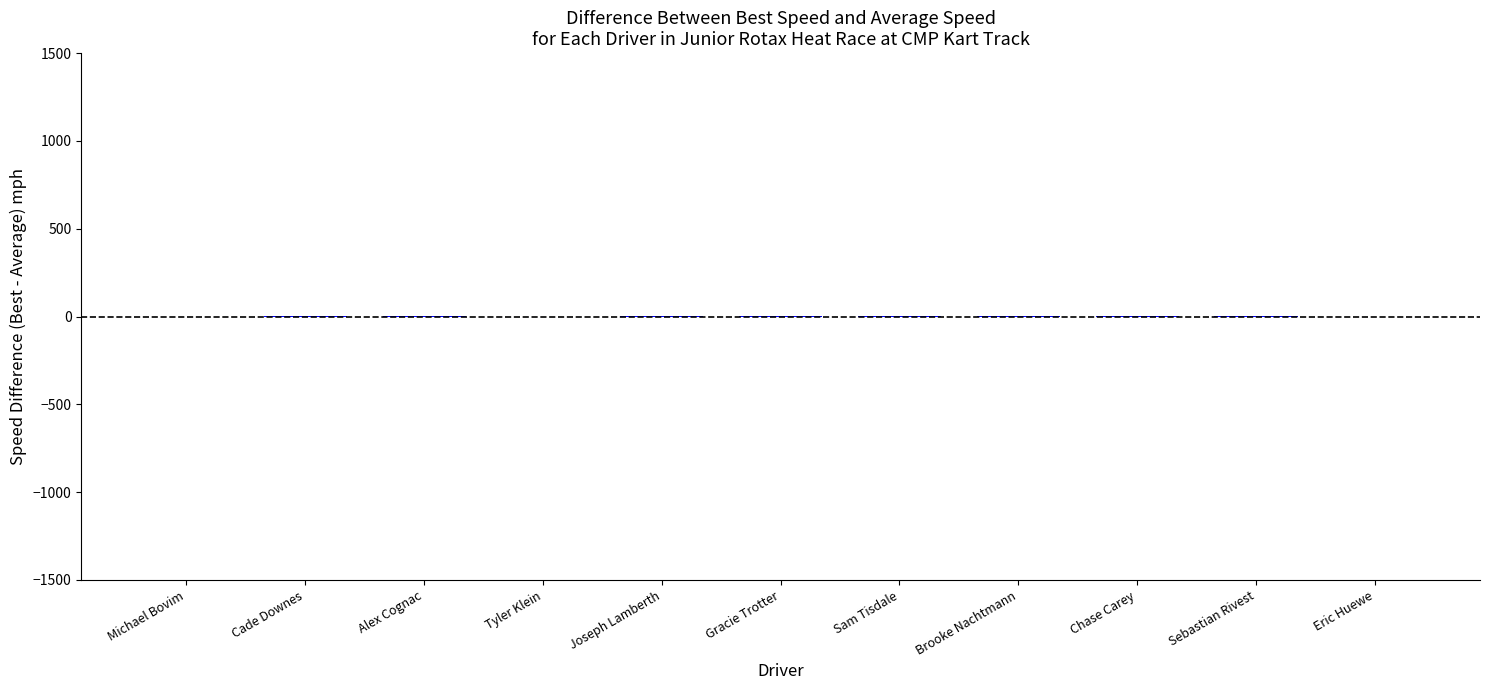

What is the sum of all values?

11.2